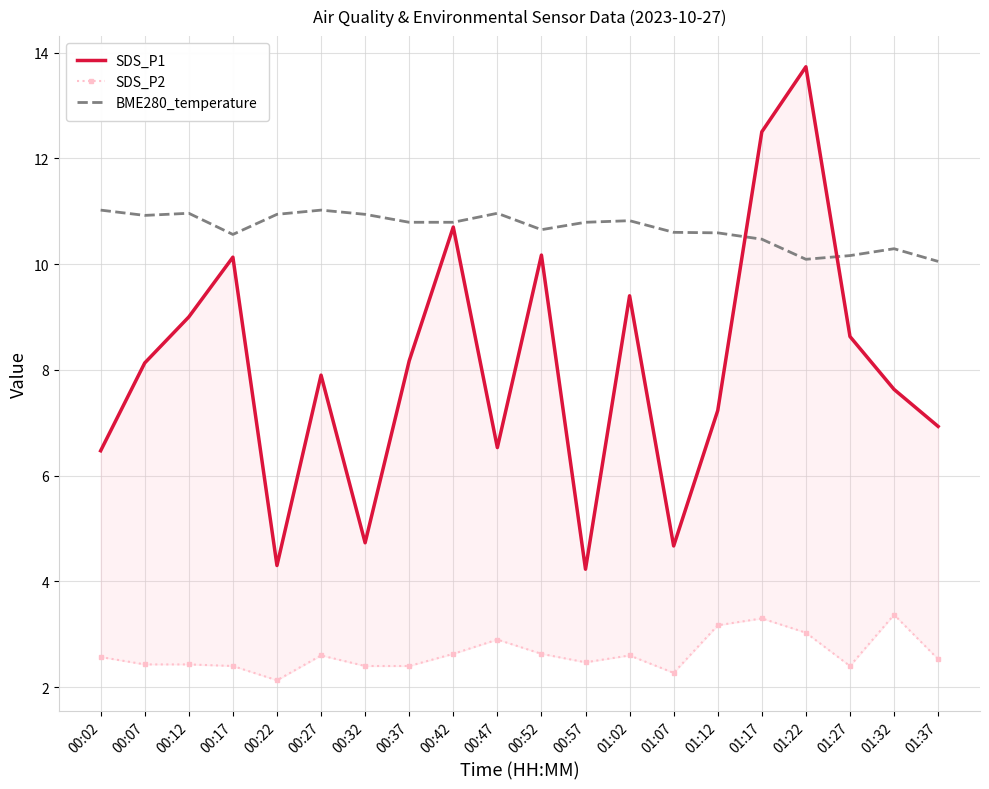

Rank the series by their average value, from lowest to highest.

SDS_P2, SDS_P1, BME280_temperature